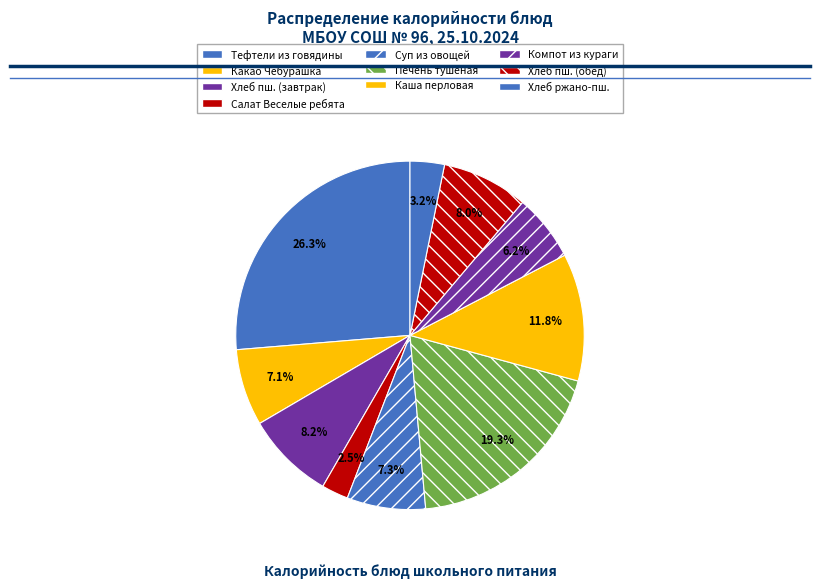

Count the number of slices in the pie.

10